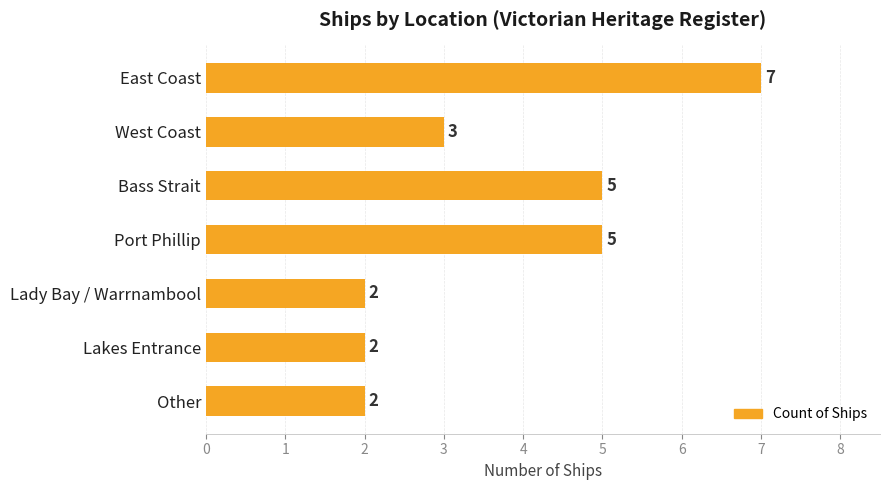

What is the difference between the maximum and minimum values?

5